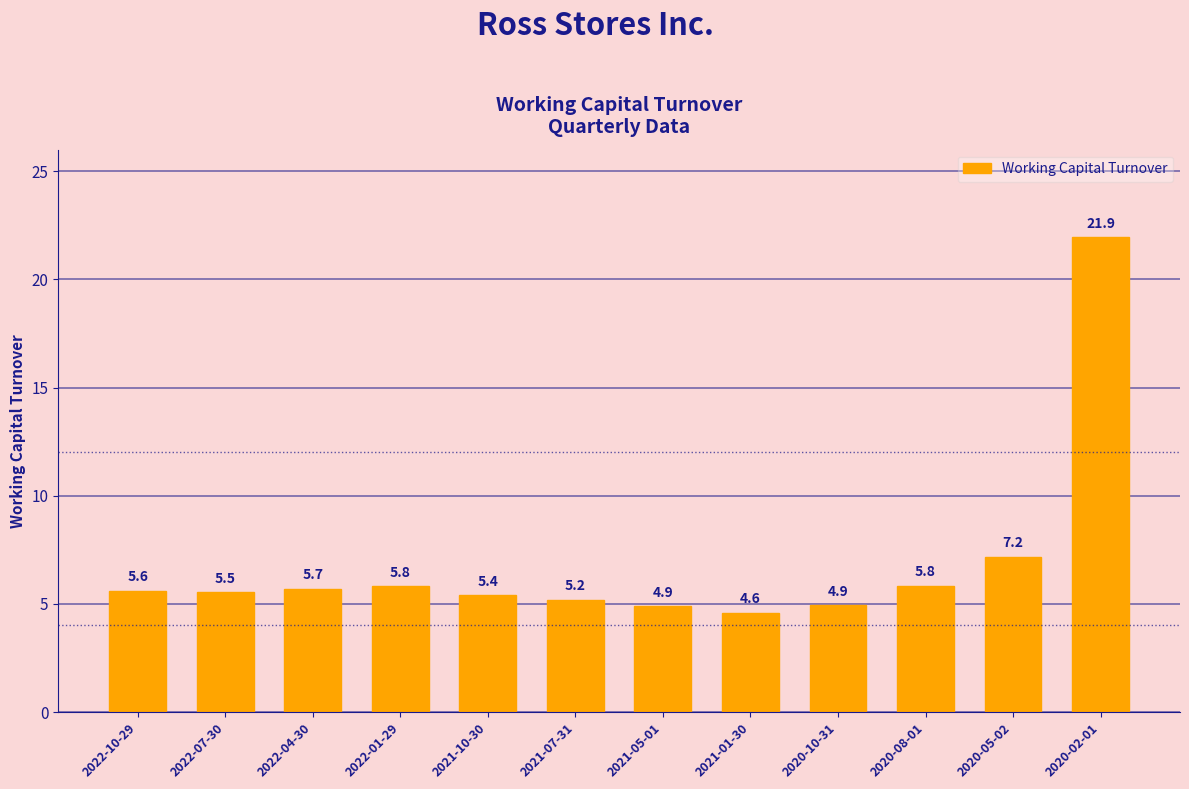

True or false: the data shows 7.5 at 2021-05-01.

False